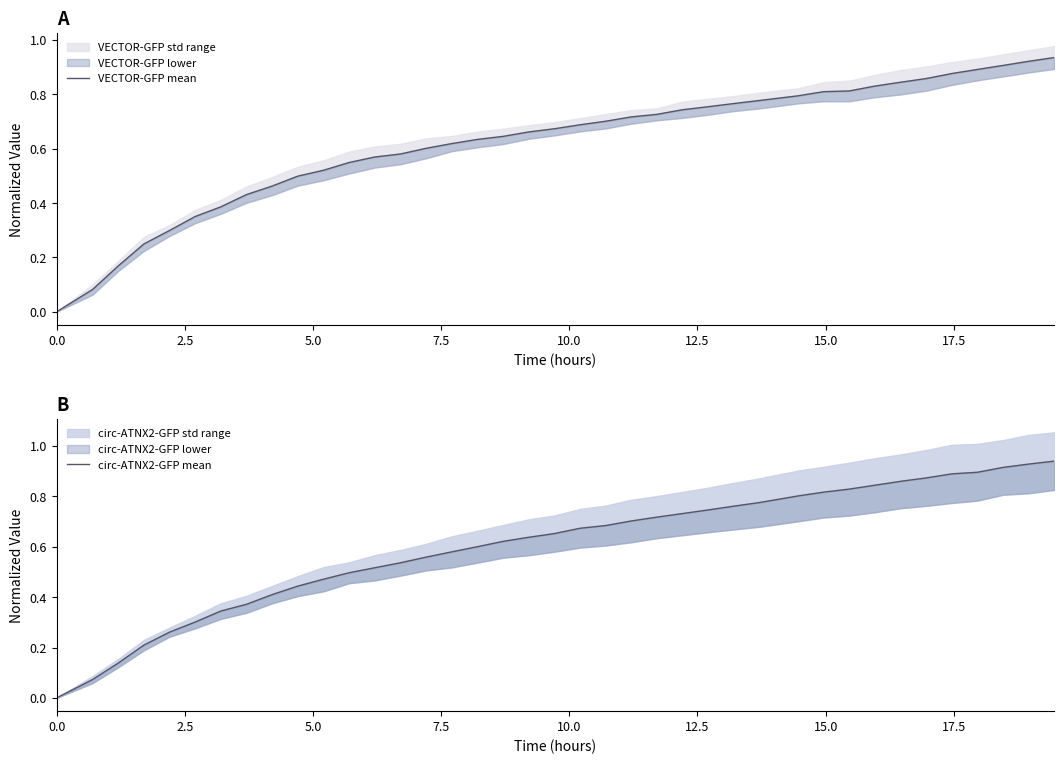

How many times do VECTOR-GFP mean and circ-ATNX2-GFP mean cross each other?

1